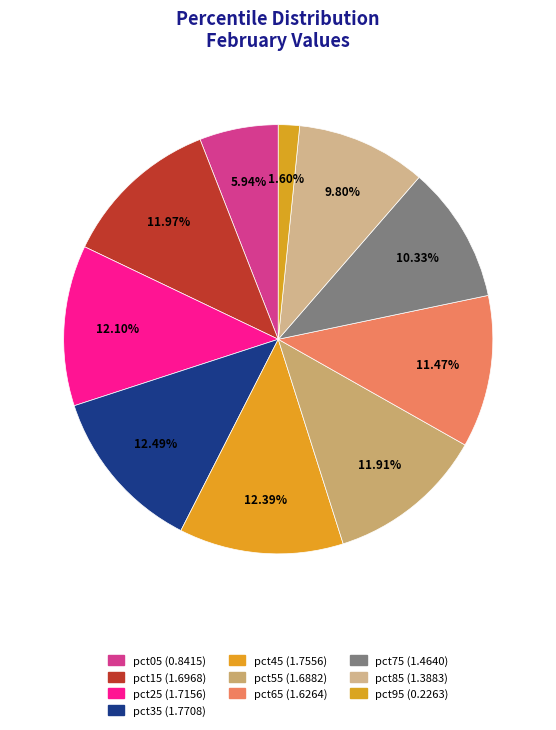

To the nearest percent, what portion does pct55 represent?

12%